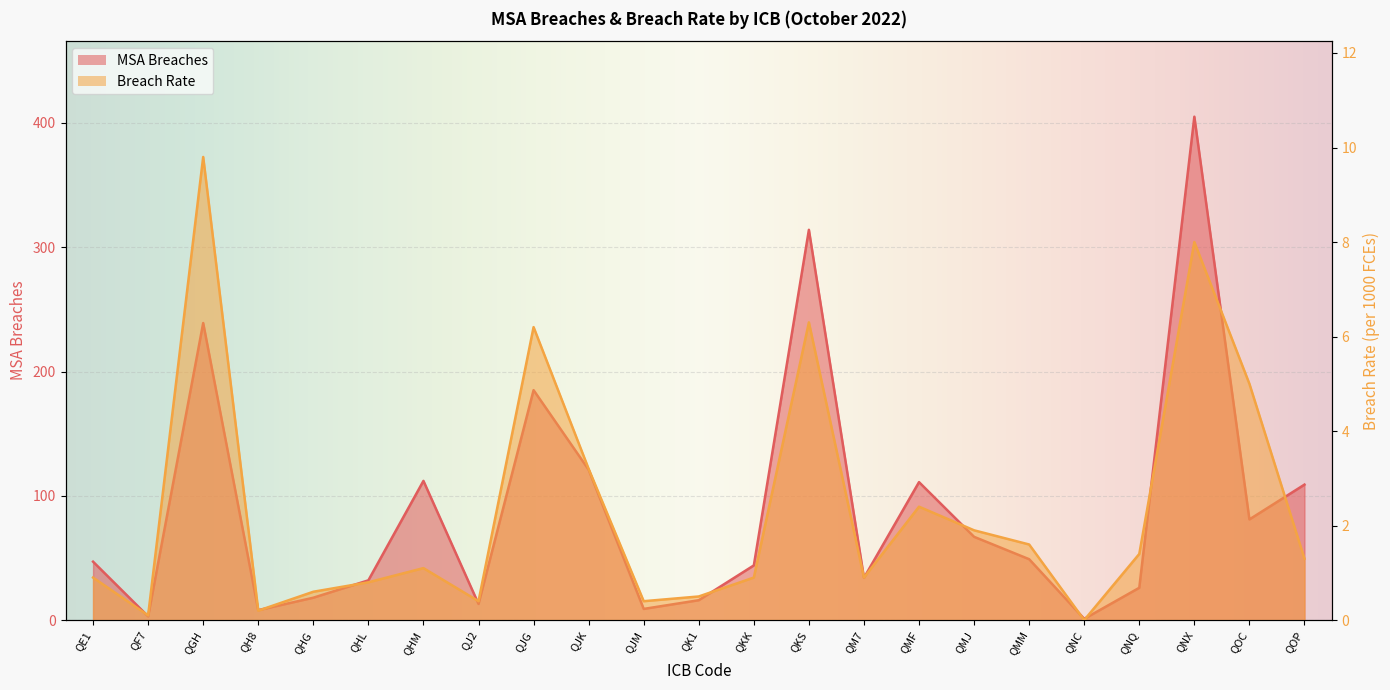

At QNX, list the series in order from largest to smallest.

MSA Breaches, Breach Rate